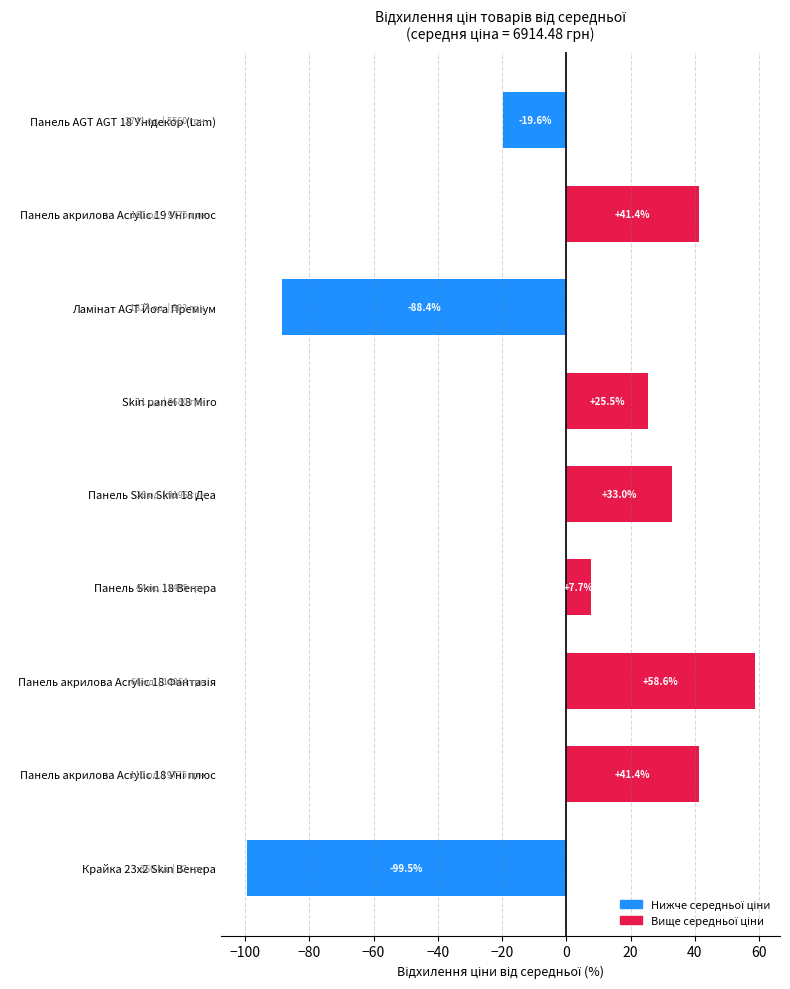

The chart shows a value of 35.9 at Skin panel 18 Miro. True or false?

False